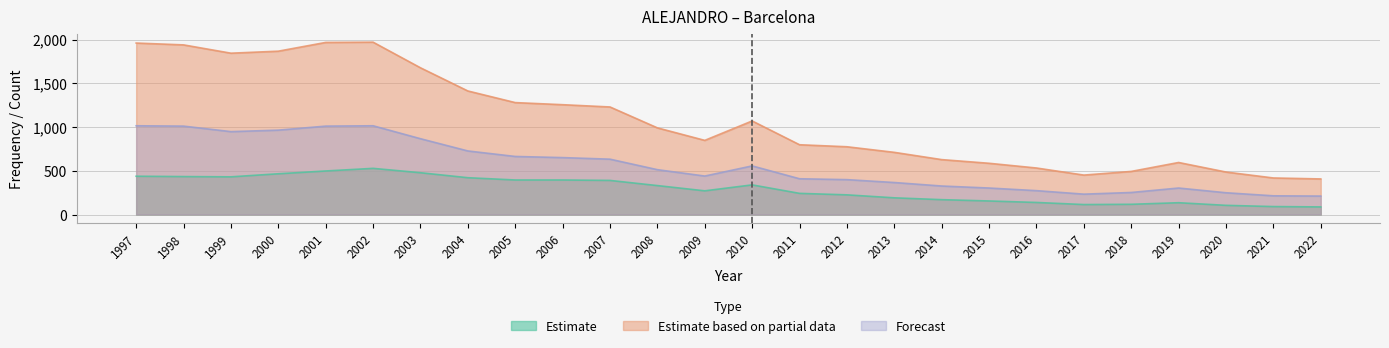

Between 2000 and 2008, which series saw the biggest shift?

Estimate based on partial data